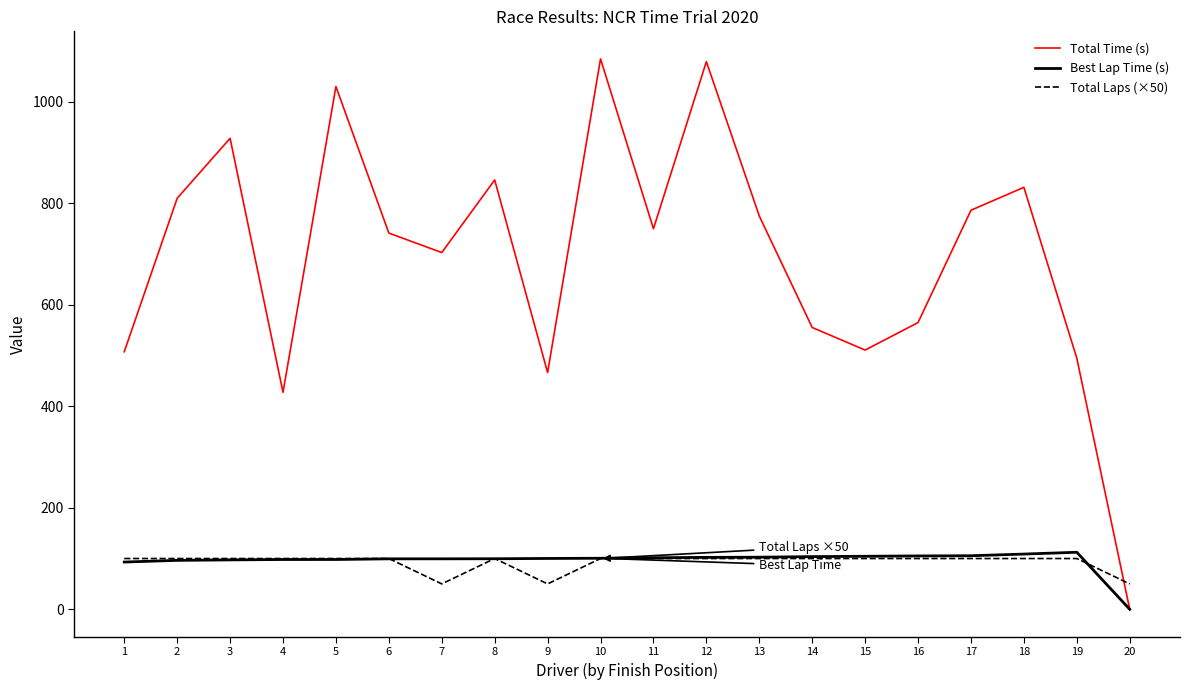

What is the difference between the maximum and minimum values in the Total Laps (×50) series?

50.0